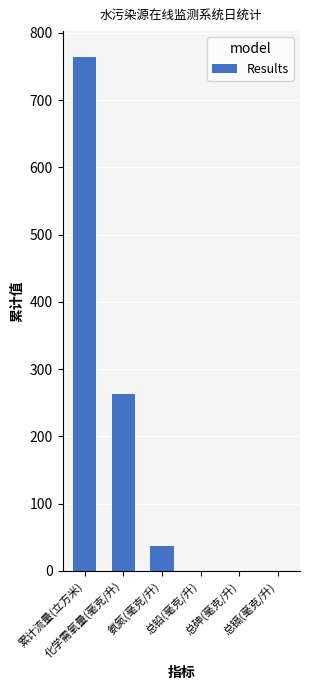

What is the sum of all values?

1064.6